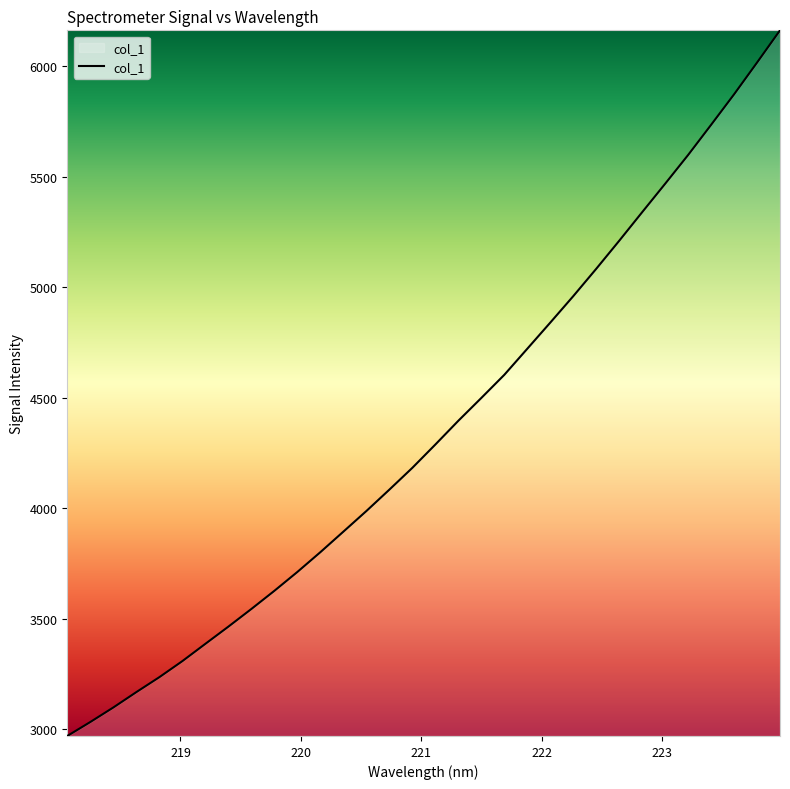

True or false: there are more than 0 points higher than both neighbors.

False